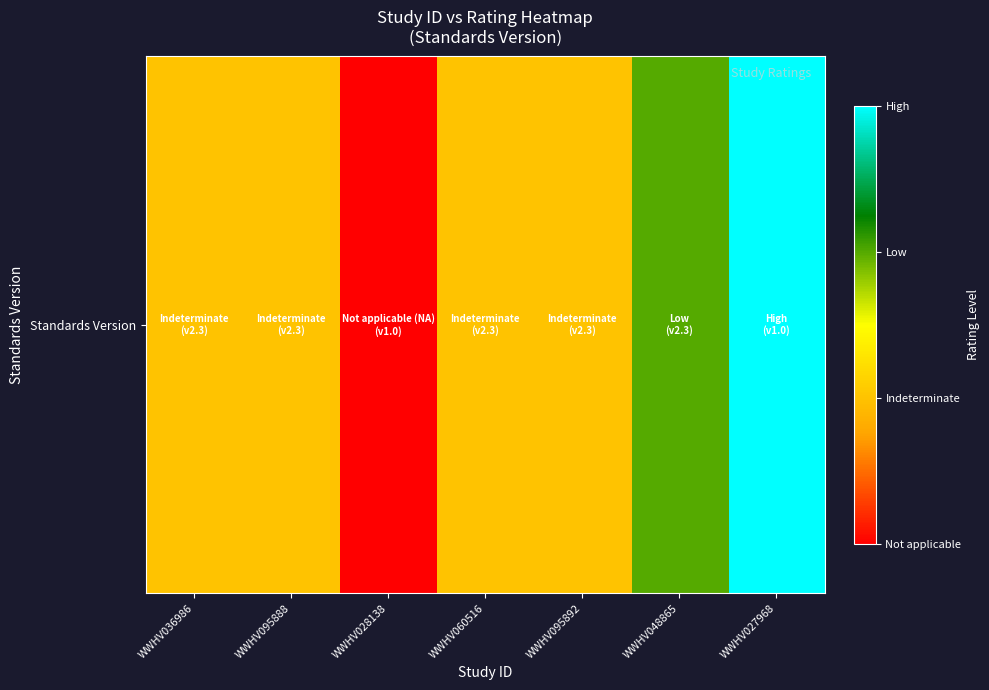

Reading left to right, transcribe all the data shown in this chart.

WWHV036986=1	WWHV095888=1	WWHV028138=0	WWHV060516=1	WWHV095892=1	WWHV048865=2	WWHV027968=3